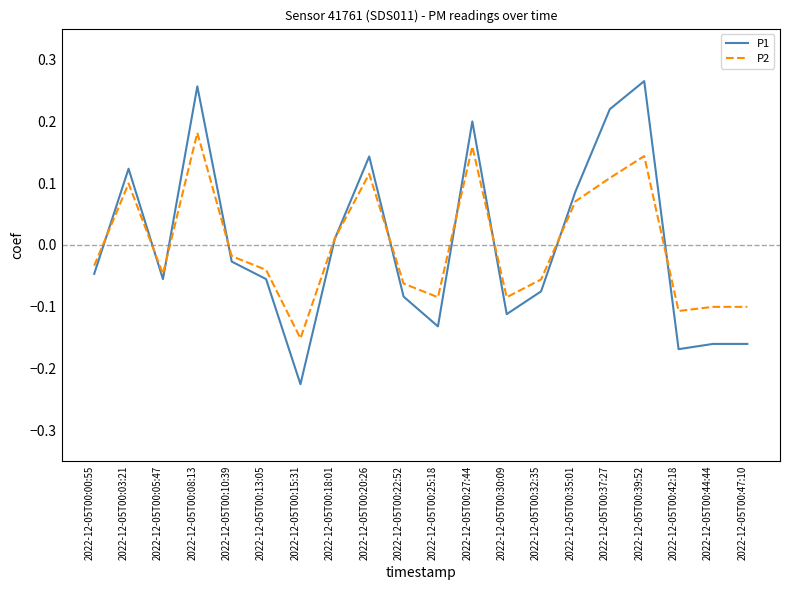

At which category does P2 reach its first local valley?

2022-12-05T00:05:47